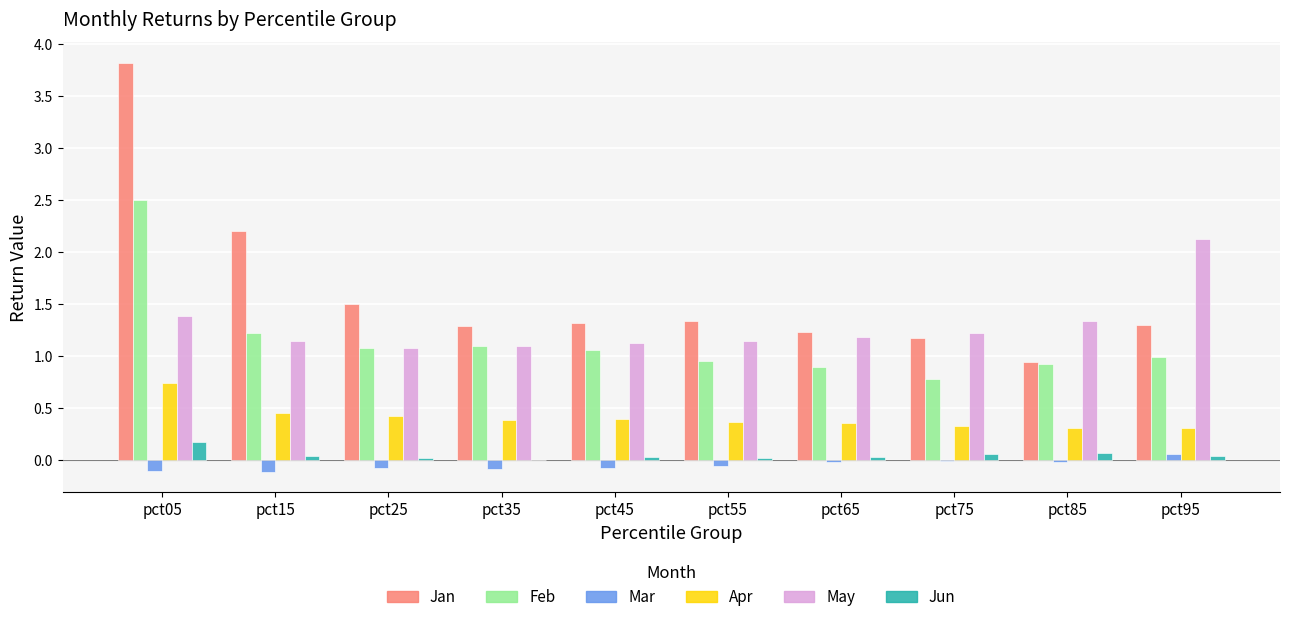

Does the chart contain stacked bars?

No